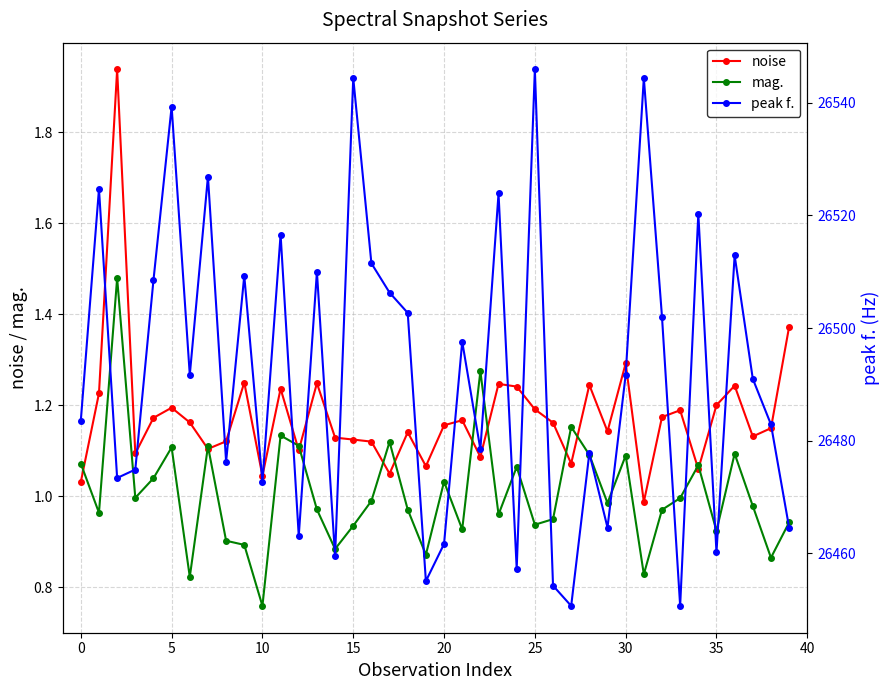

The value of peak f. at 15 is 26544.4. True or false?

True